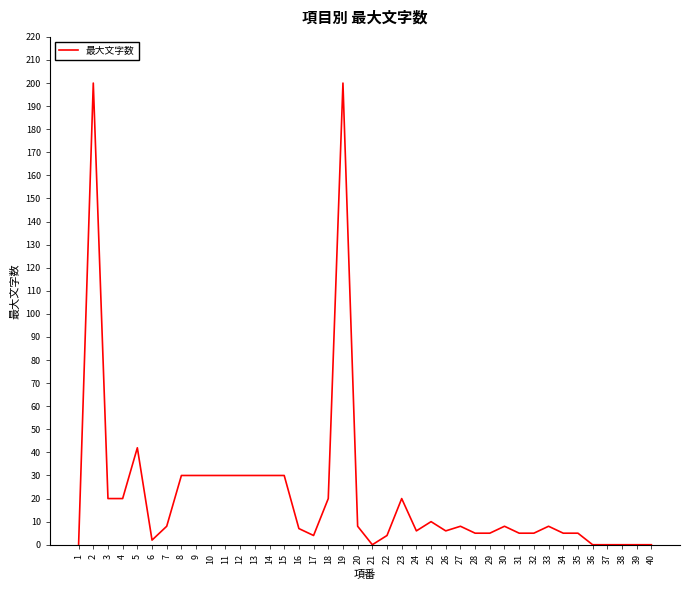

Is it true that the value at 12 is 14?

False